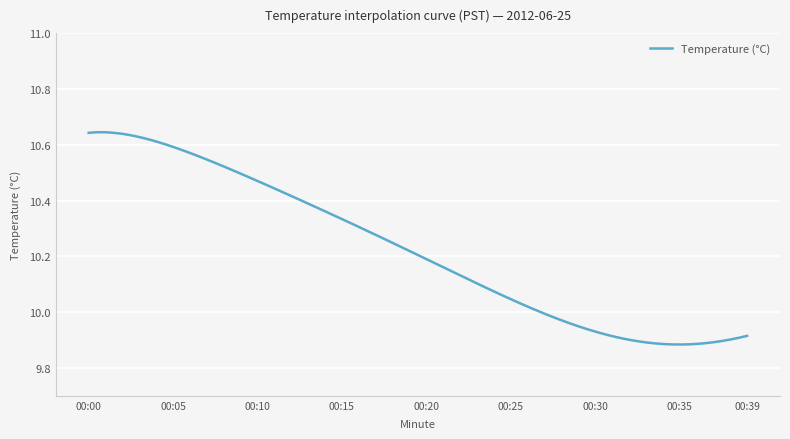

What is the difference between the maximum and minimum values?

0.8